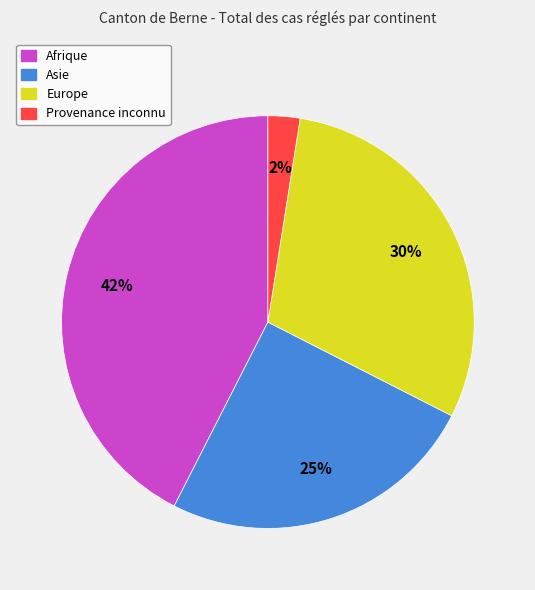

To the nearest percent, what portion does Europe represent?

30%